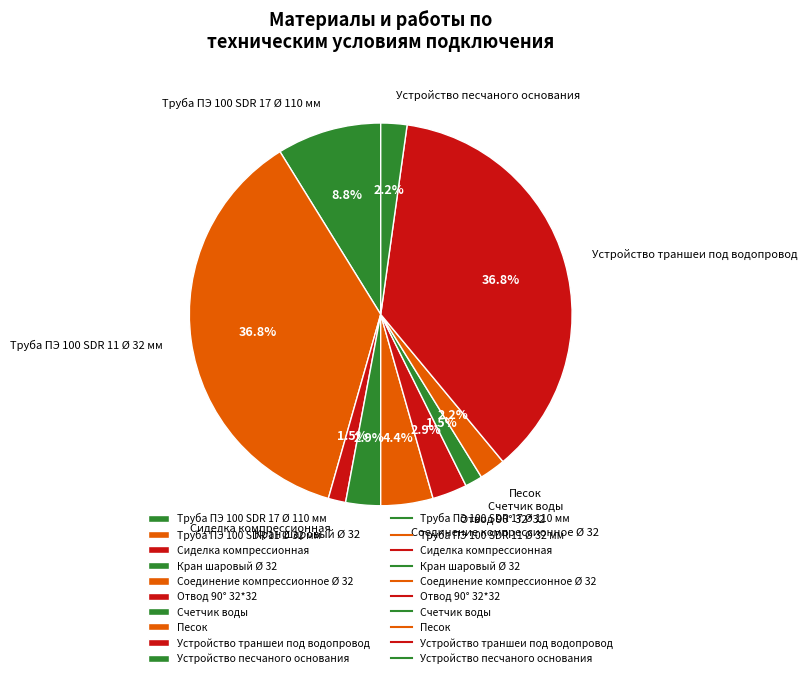

What percentage is NOT represented by Отвод 90° 32*32?

97.1%